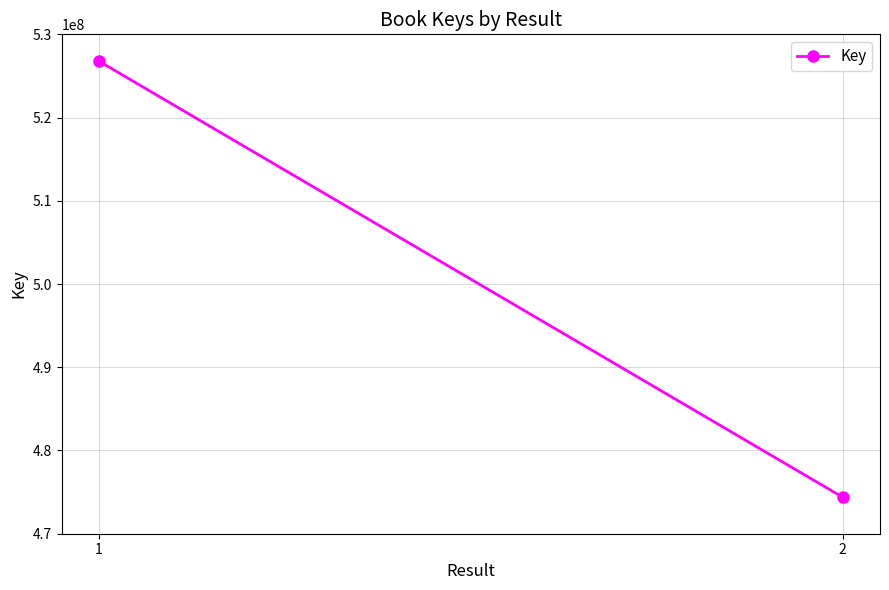

How many lines are shown in the chart?

1